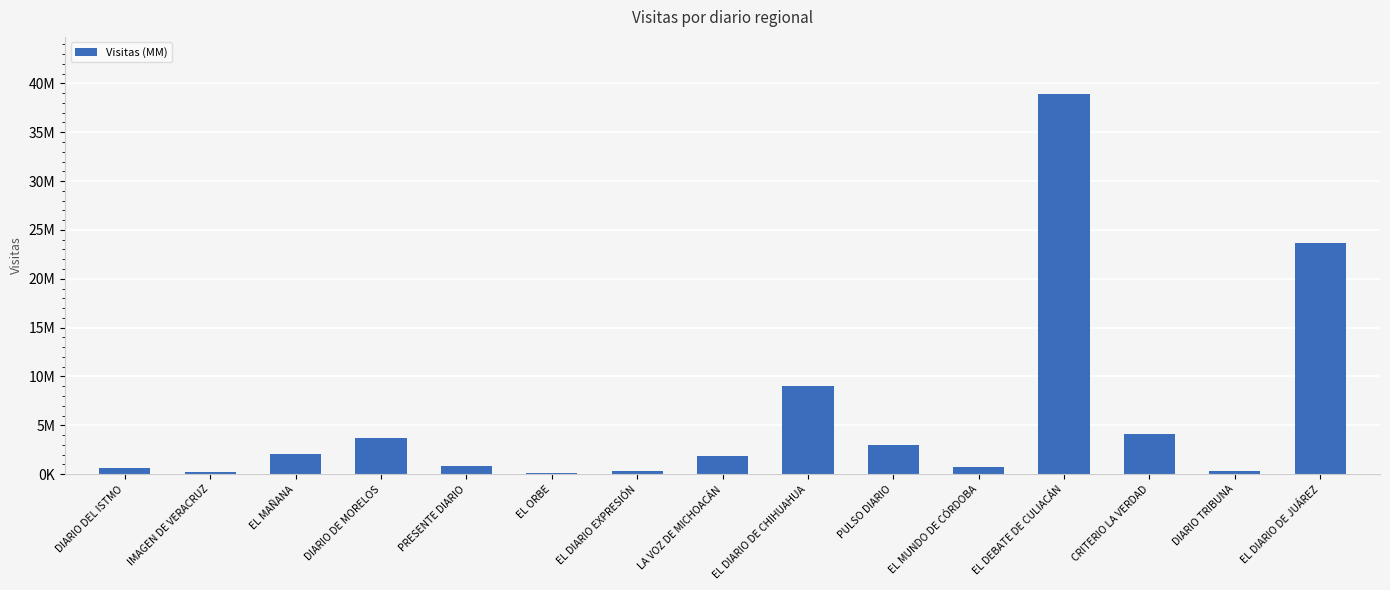

What is the label of the 3rd bar from the left?

EL MAÑANA